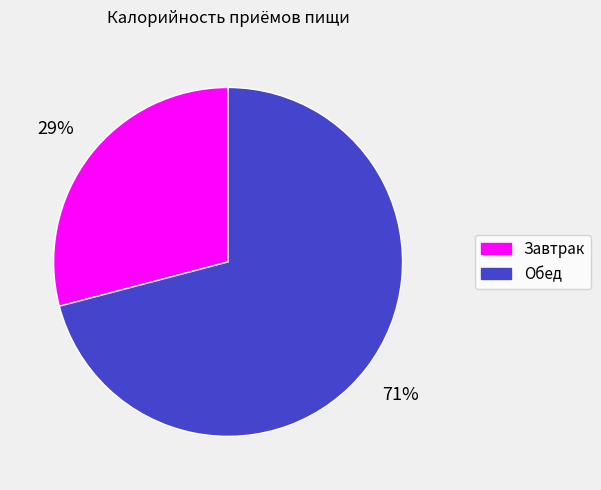

Which slice represents more than half of the pie?

Обед